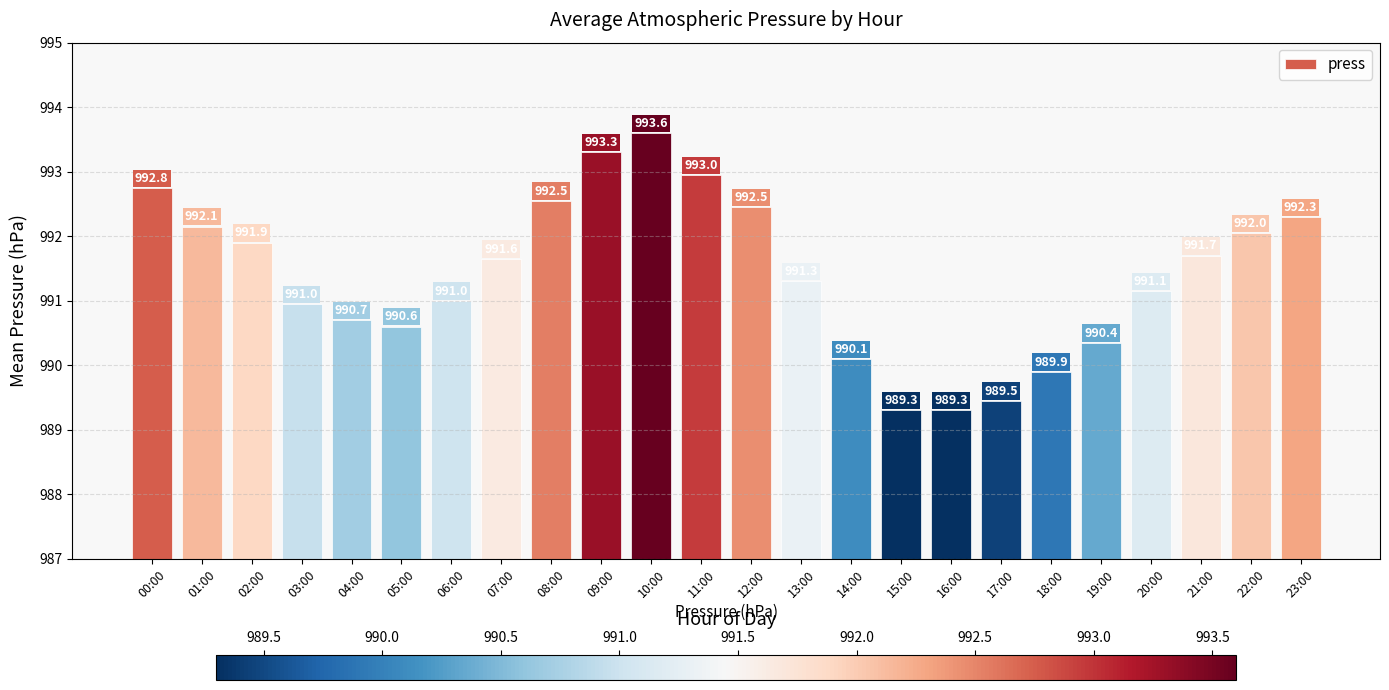

What is the difference between the maximum and minimum values?

4.3